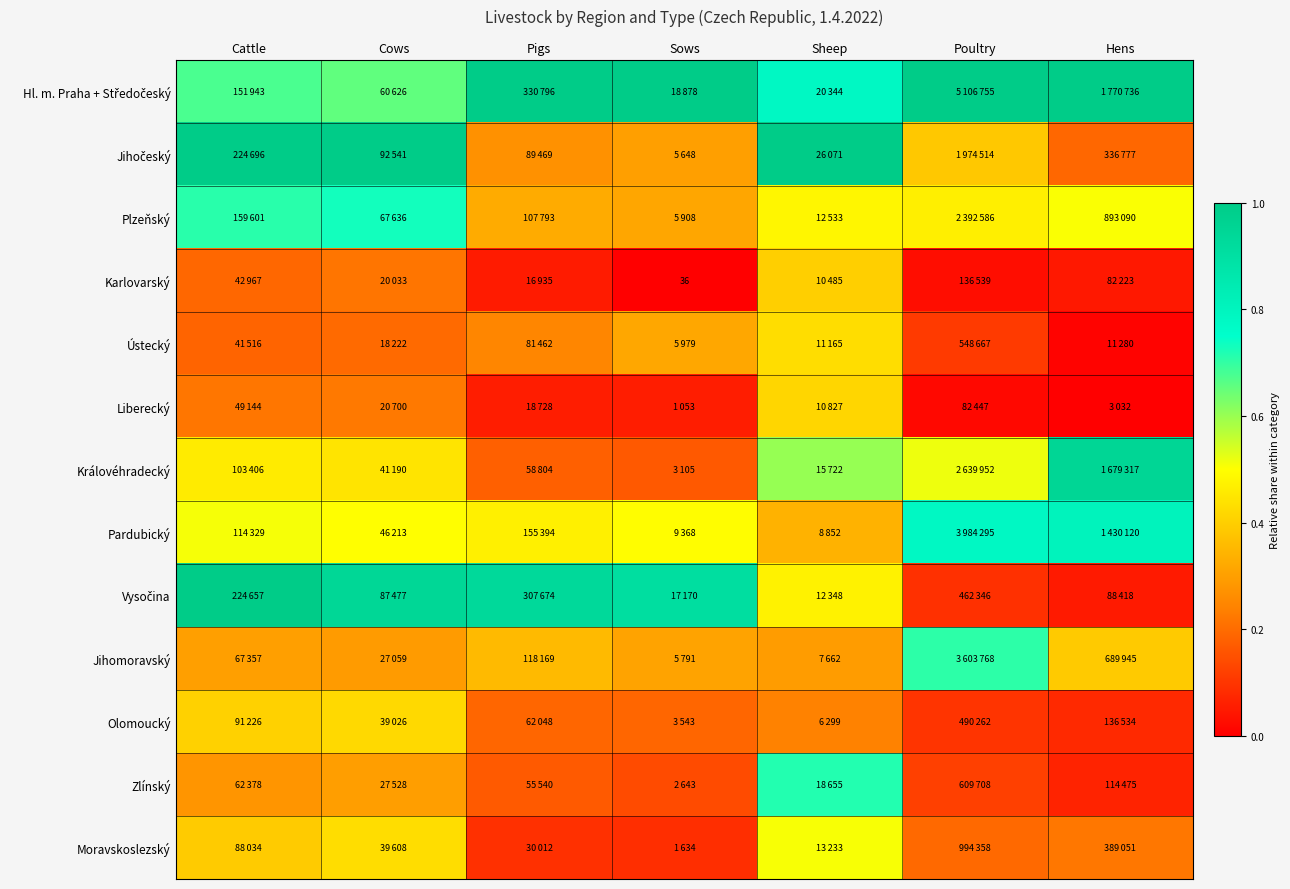

What is the difference between the second highest and minimum values in the Vysočina series?

0.9